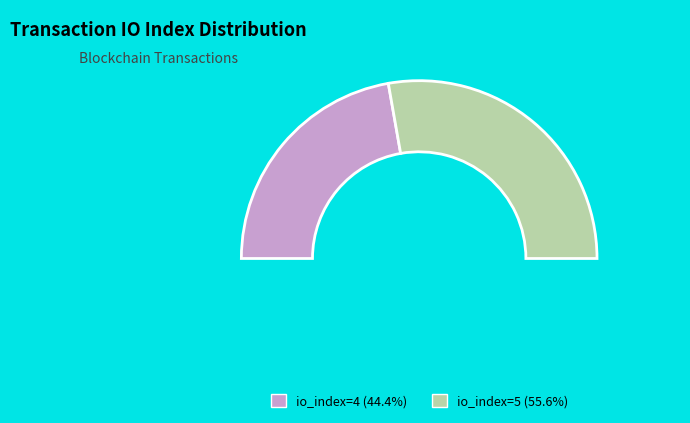

To the nearest percent, what is the combined percentage of io_index=4 and io_index=5?

100%